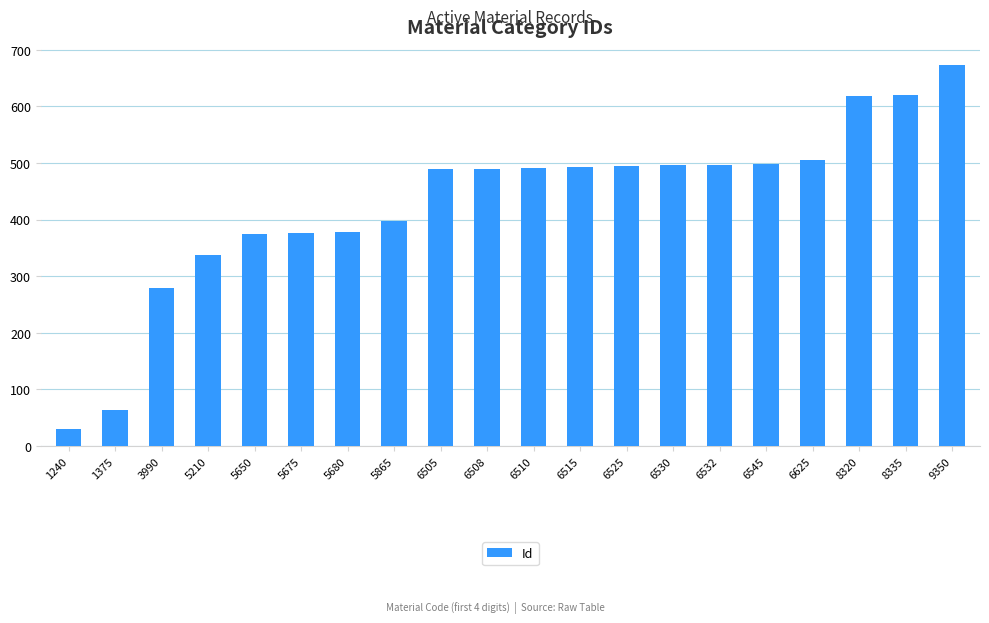

At which label is the value closest to 352?

5210